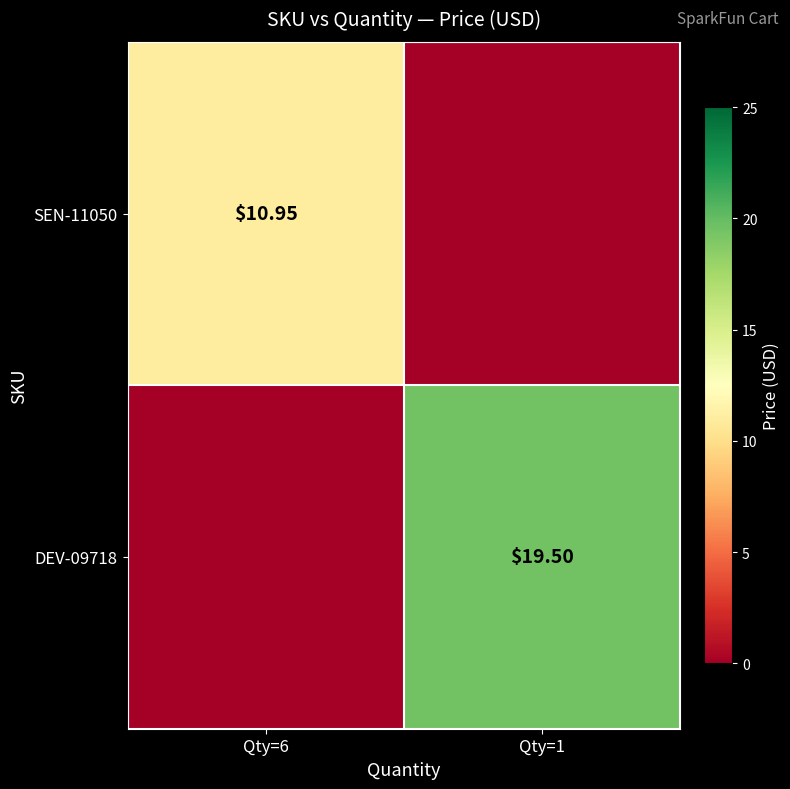

Rank the categories by DEV-09718 value from lowest to highest.

Qty=6, Qty=1